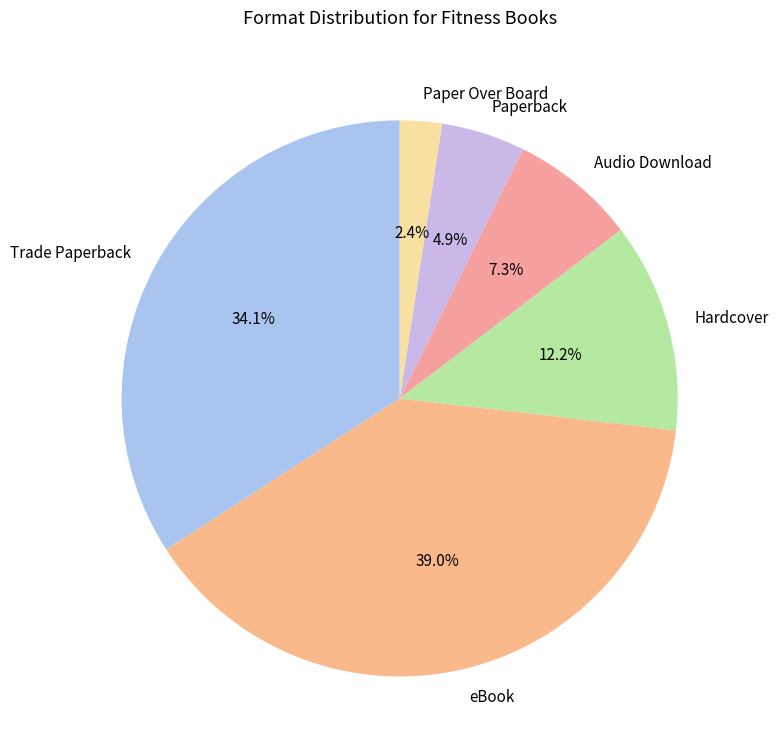

To the nearest percent, what is the difference between the eBook and Paperback slice percentages?

34%